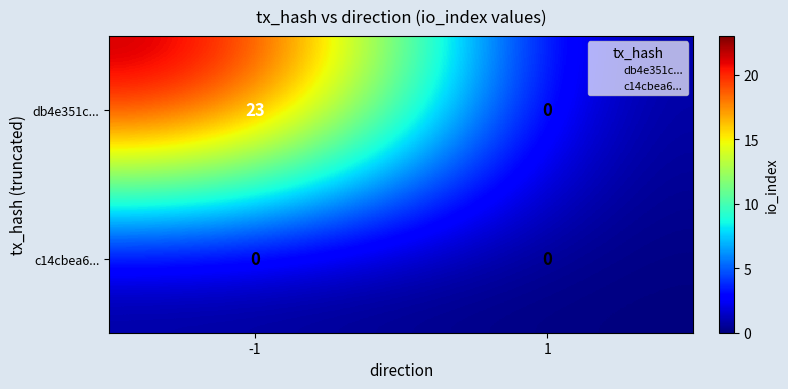

Reading left to right, transcribe all the data shown in this chart.

db4e351c...: 23	0
c14cbea6...: 0	0